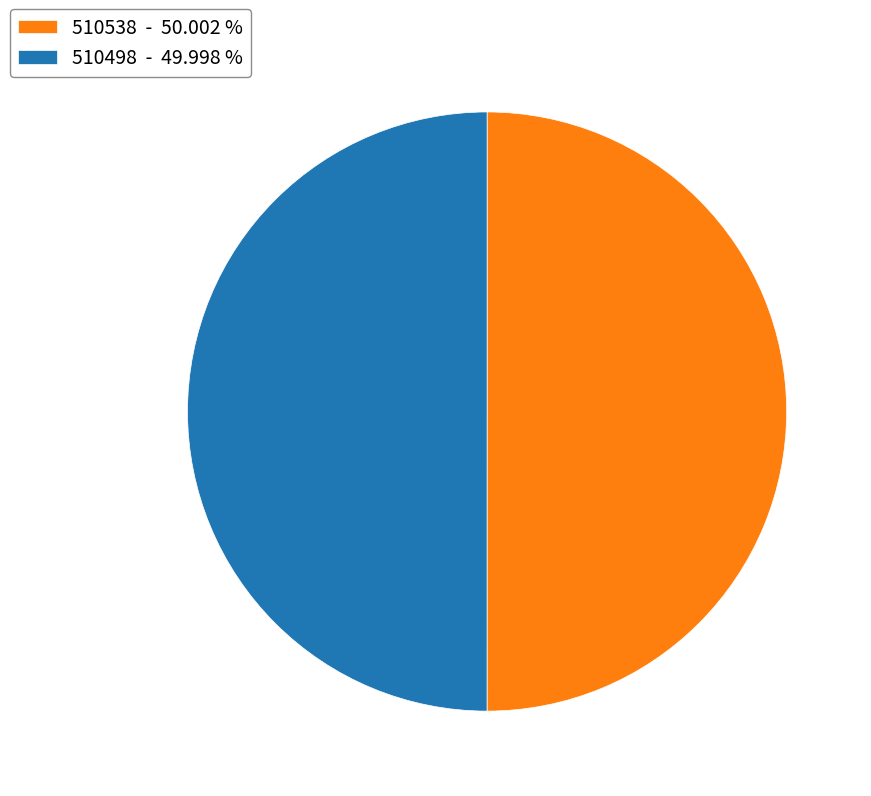

What is the ratio of the value at 510538 - 50.002 % to the value at 510498 - 49.998 %?

1.0